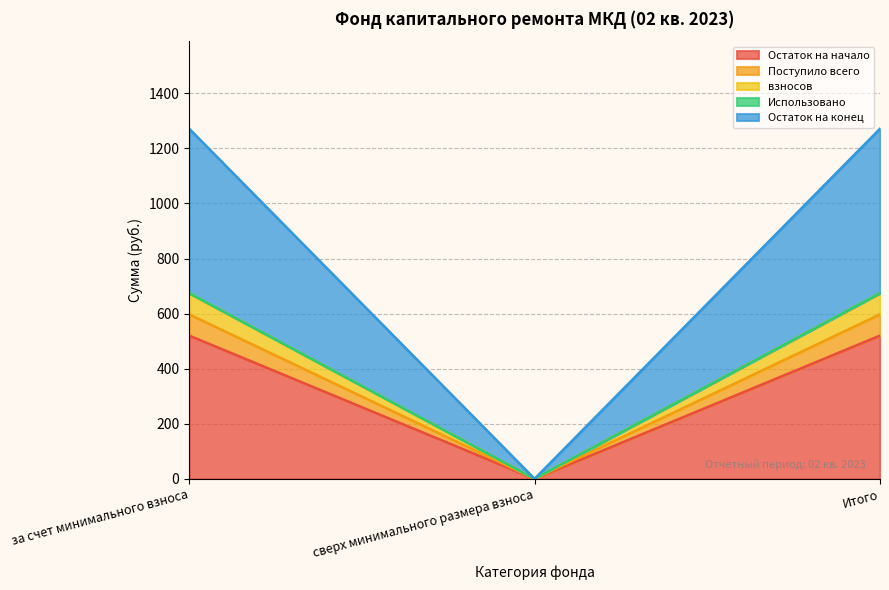

What is the label of the 3rd point from the right?

за счет минимального взноса